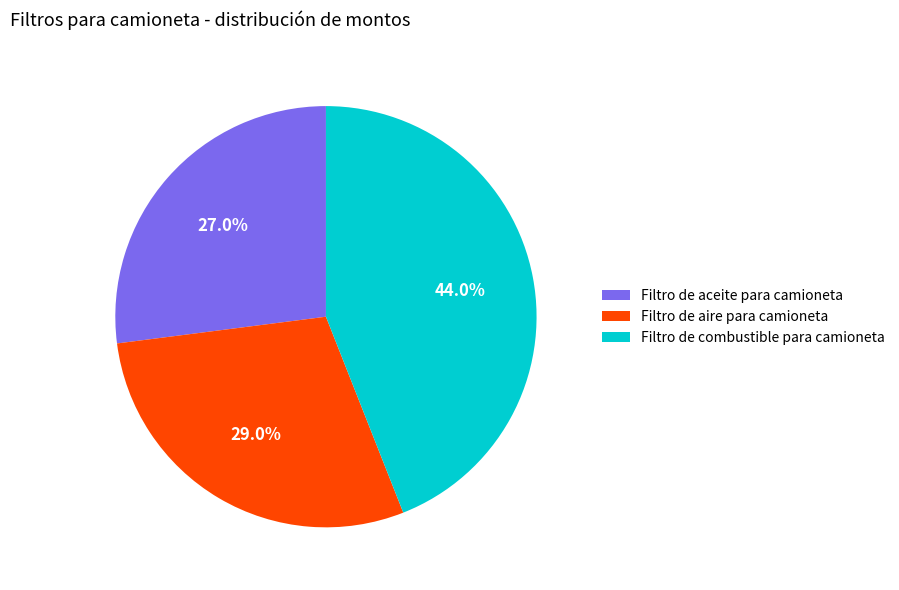

How many slices are in this pie chart?

3